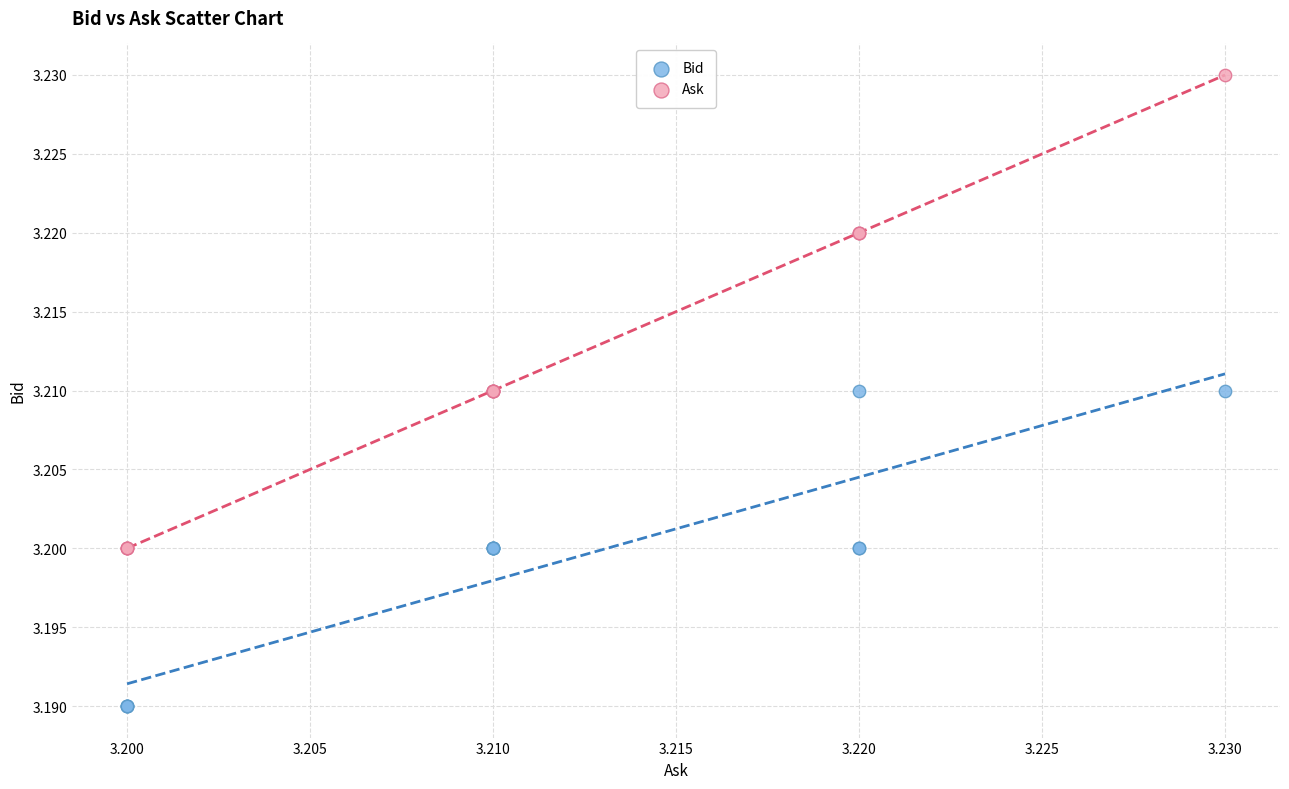

Which series has the largest Y range (max minus min)?

Ask